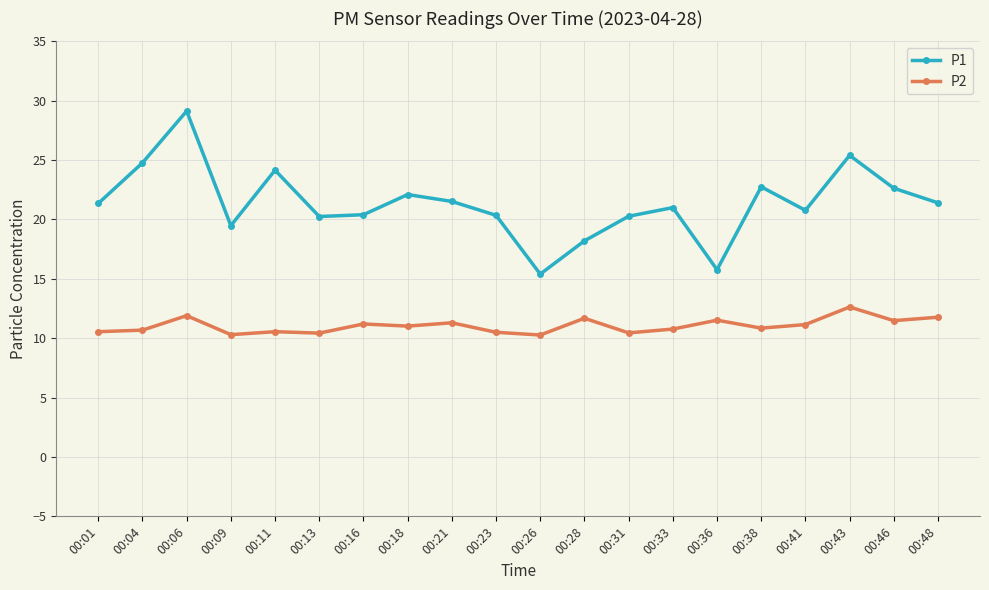

True or false: P2 and P1 intersect in this chart.

False